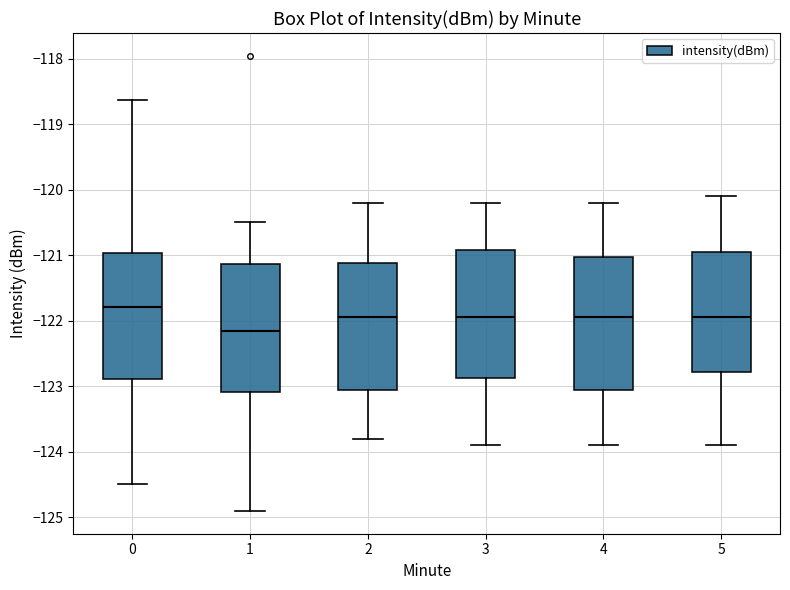

Where does the upper whisker of the box at x = 4 end on the y-axis? The values are not printed on the chart, so give them approximately, as read against the axis.

-120.2